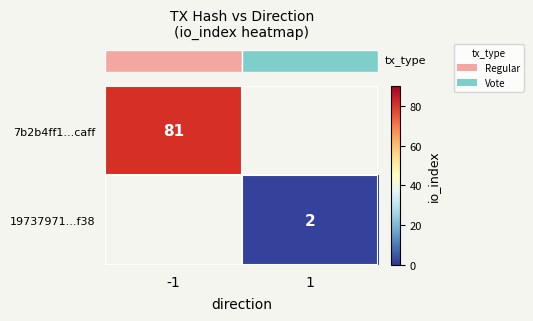

List the labels in order of row_0 value, largest first.

-1, 1